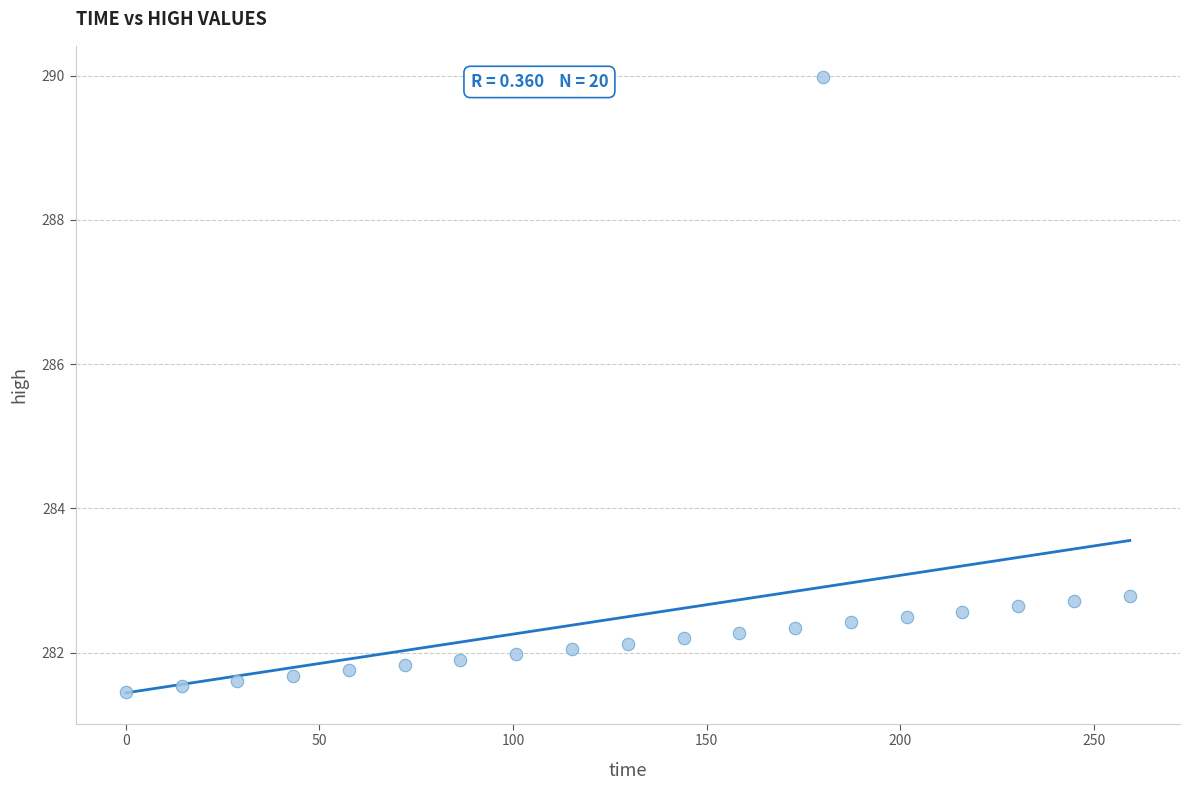

What is the range of X values (max minus min)?

259.2